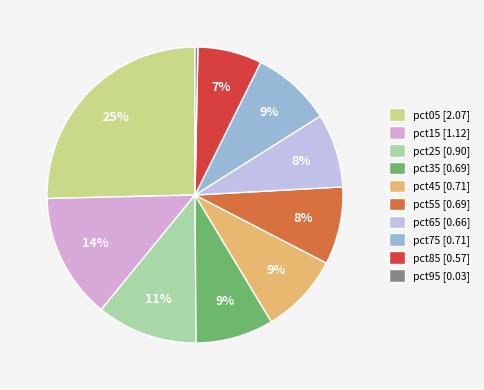

Is the sum of pct95 and pct75 greater than half?

No